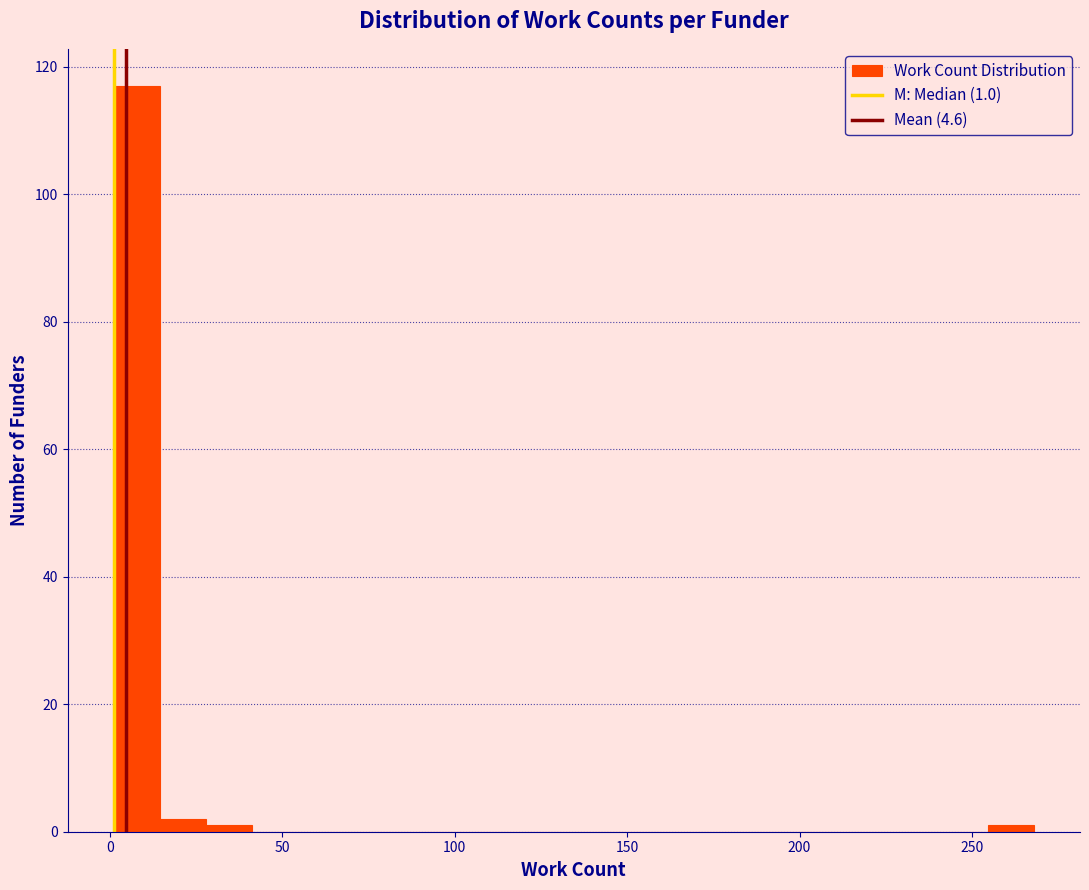

Around what value on the x-axis is the tallest bar? Give the approximate position of its centre, as read against the axis.

10